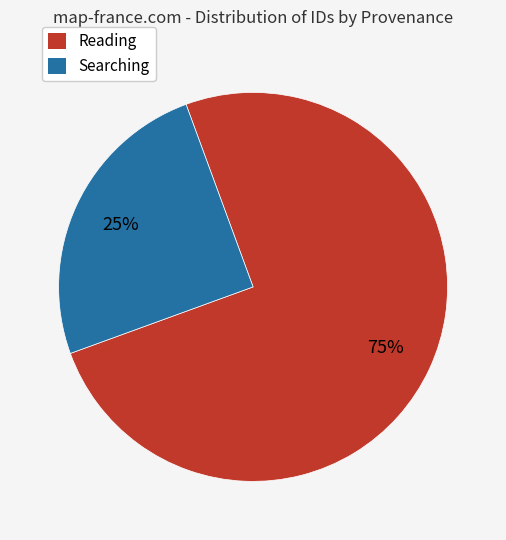

To the nearest percent, what is the difference between the largest and smallest slice percentages?

50%